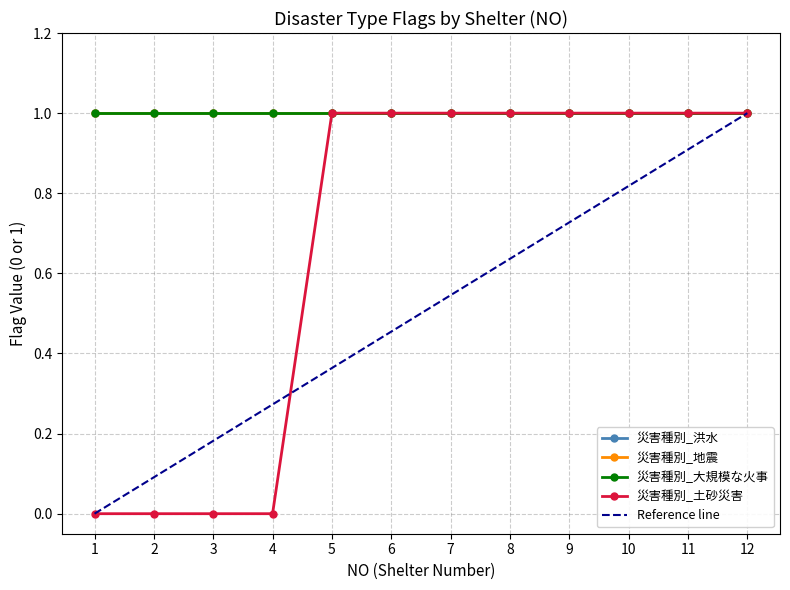

What is the value of the 災害種別_洪水 point at the 12th from the left?

1